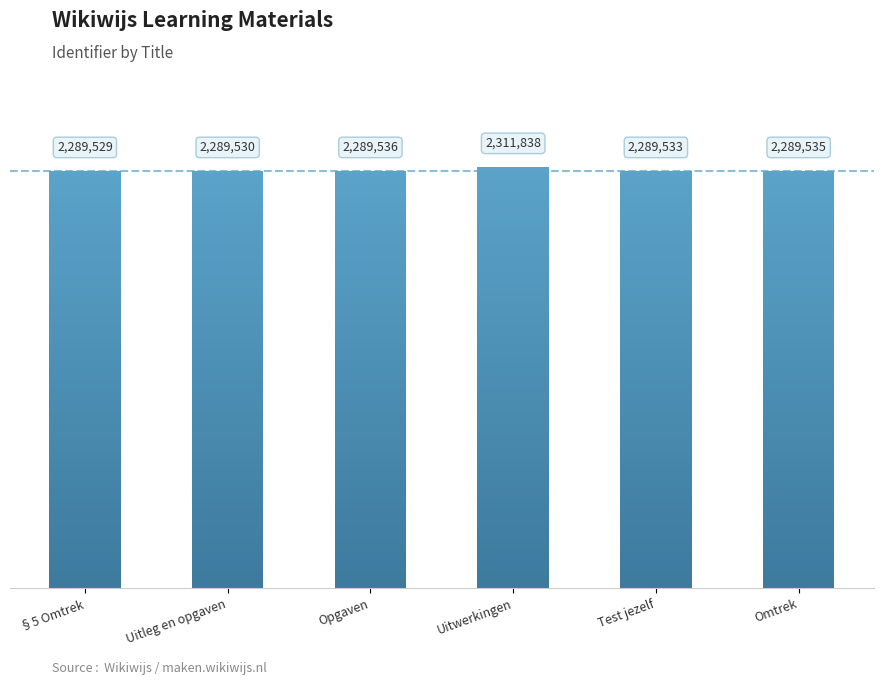

True or false: the data shows 2289530 at Uitleg en opgaven.

True